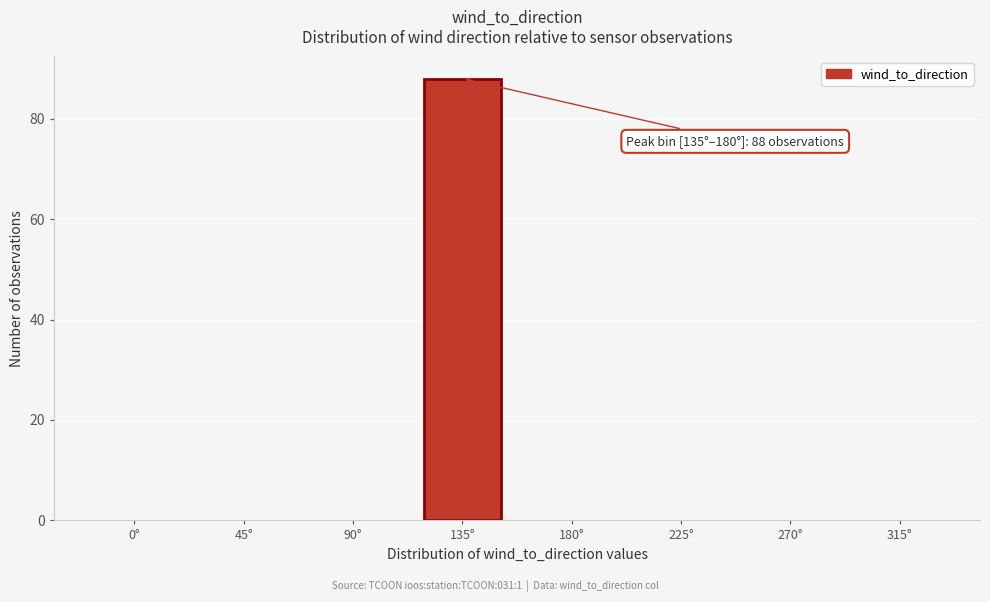

Reading left to right, list all the values displayed in this chart.

0°=0	45°=0	90°=0	135°=88	180°=0	225°=0	270°=0	315°=0